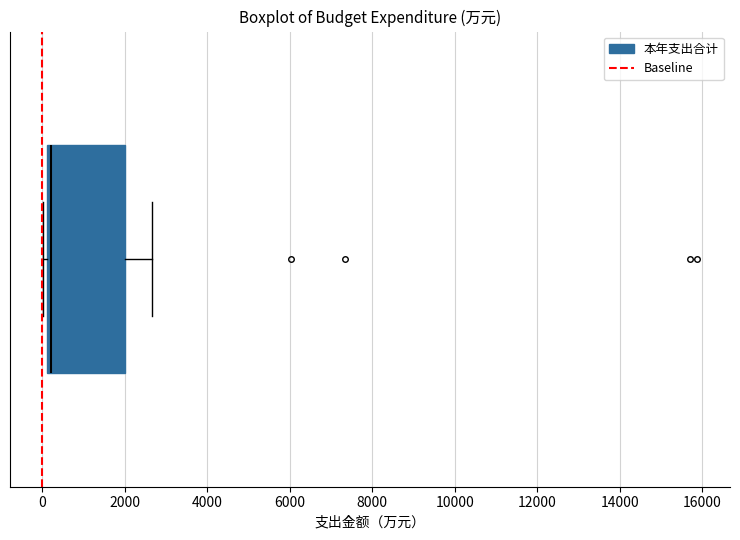

Where does the right whisker of the box end on the x-axis? The values are not printed on the chart, so give them approximately, as read against the axis.

2600